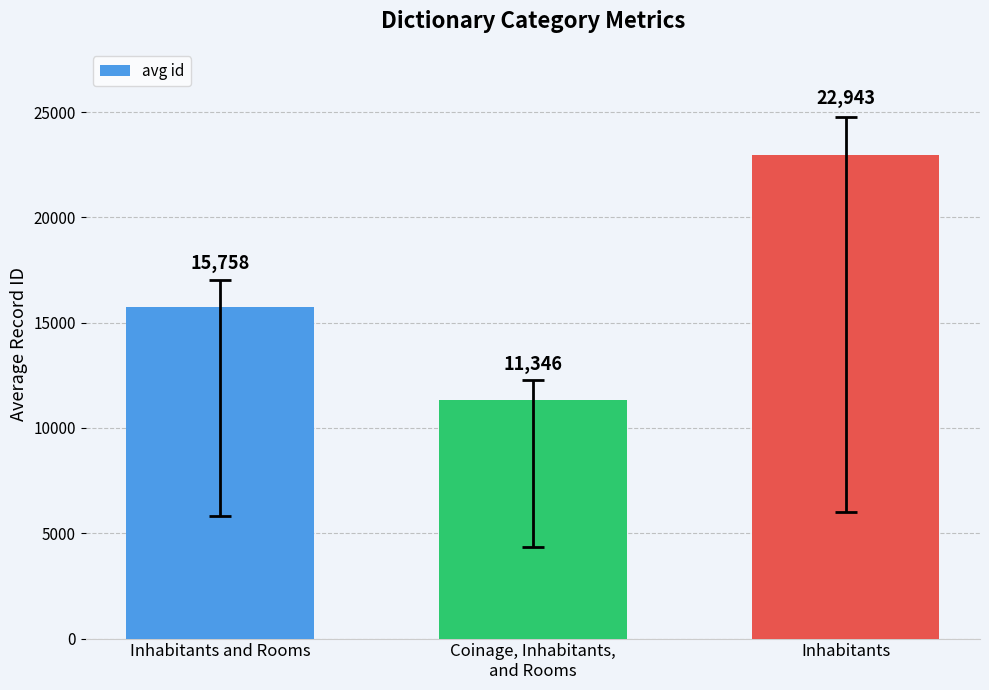

What is the smallest value displayed?

11346